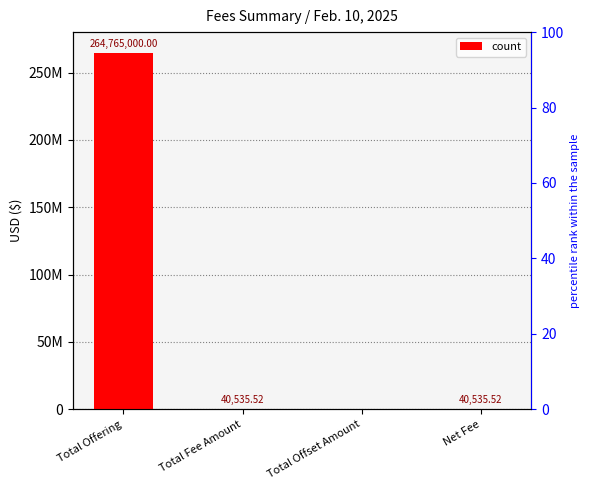

Where does the data first go above 40535?

Total Offering